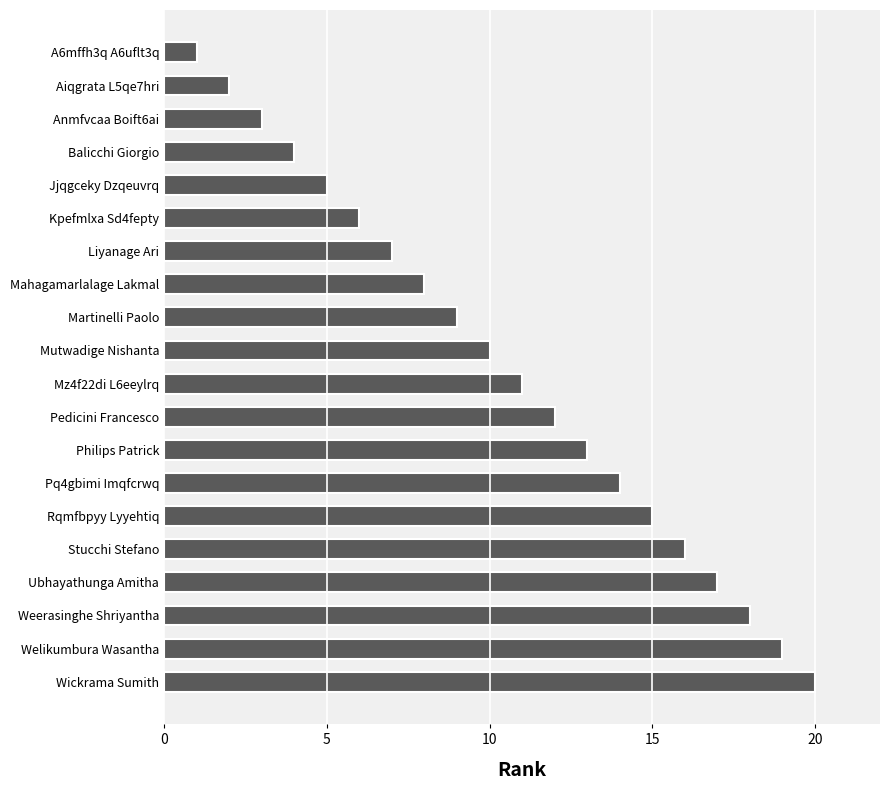

Is it true that the value at Martinelli Paolo is 9?

True